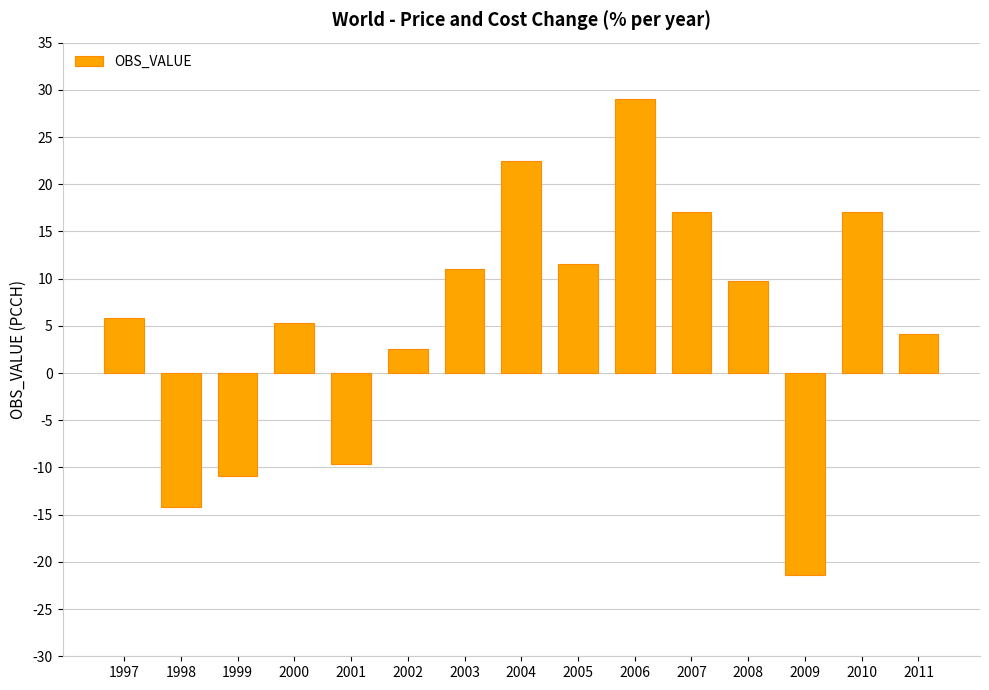

What is the value of the 5th bar from the left?

-9.6